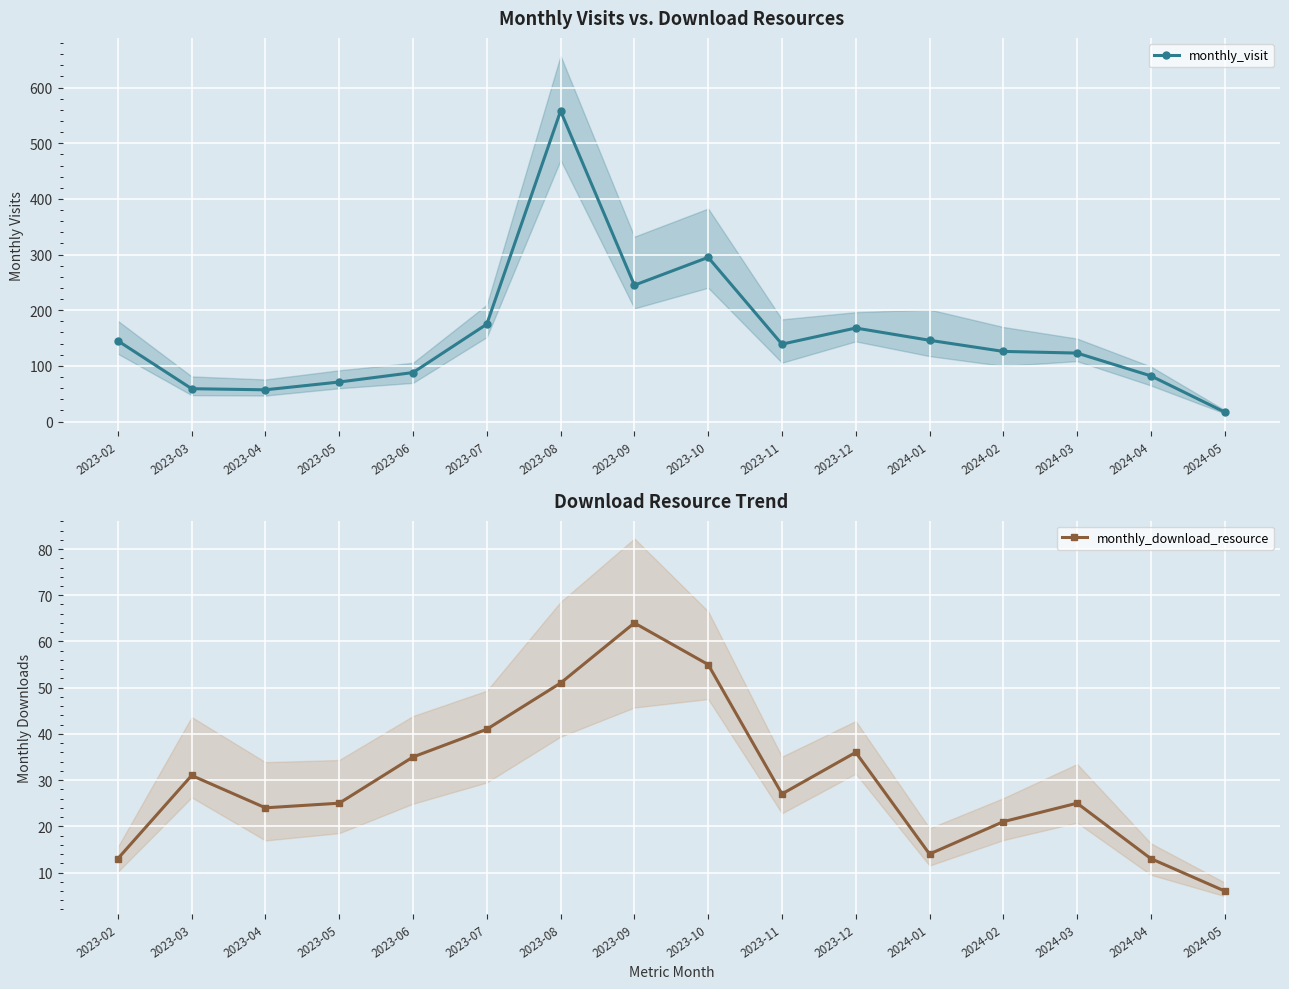

What is the smallest value displayed?

6